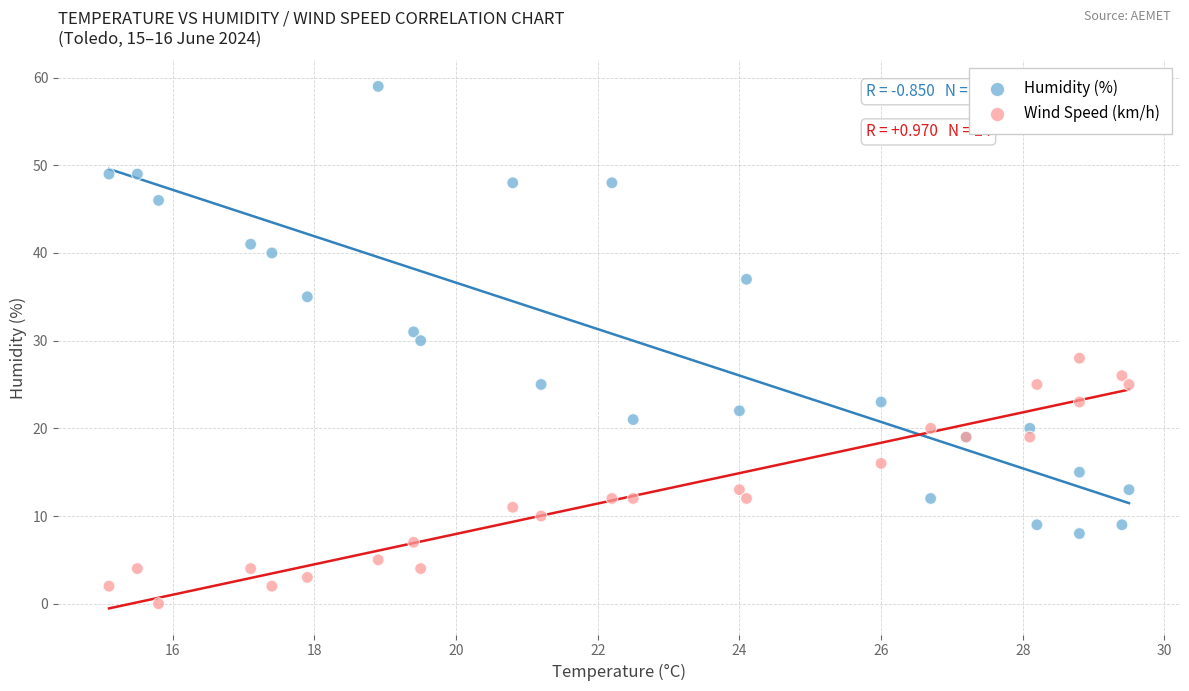

What are all the series names shown in the legend?

Humidity (%), Wind Speed (km/h)